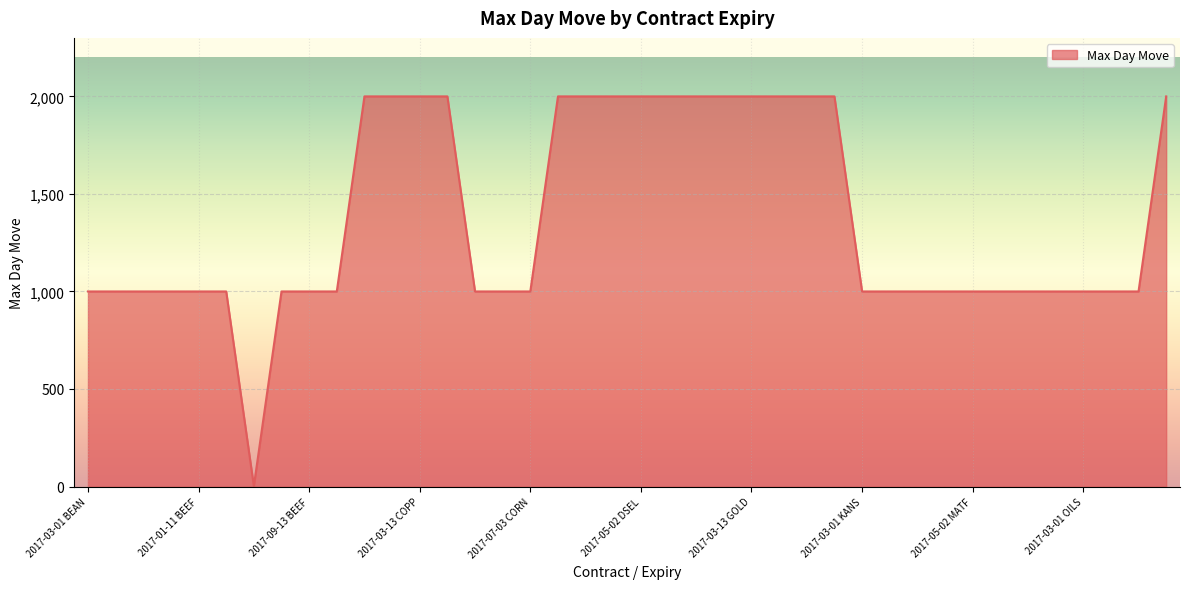

What is the maximum value shown in the chart?

2000